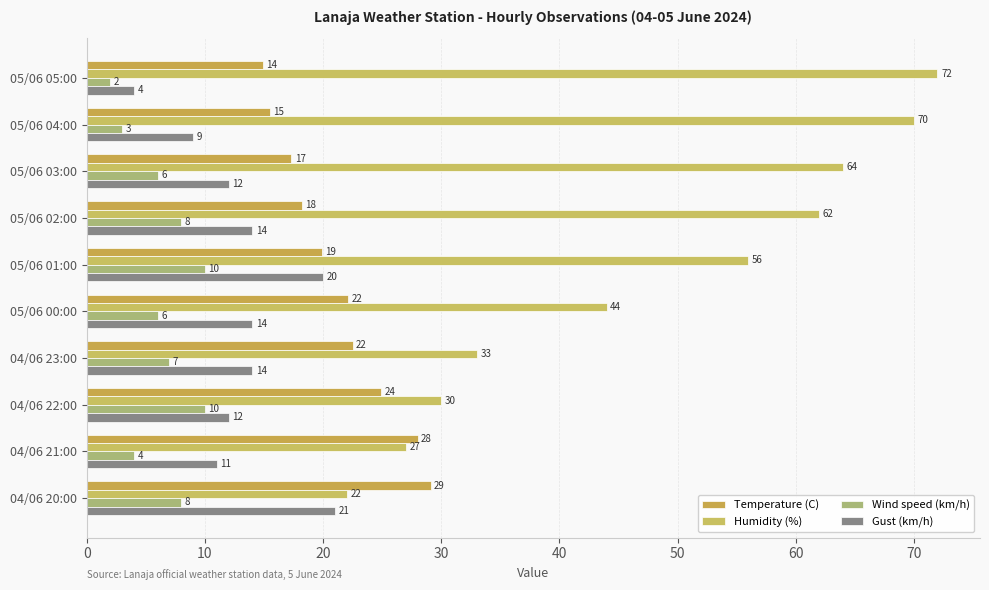

How many series are shown in this chart?

4